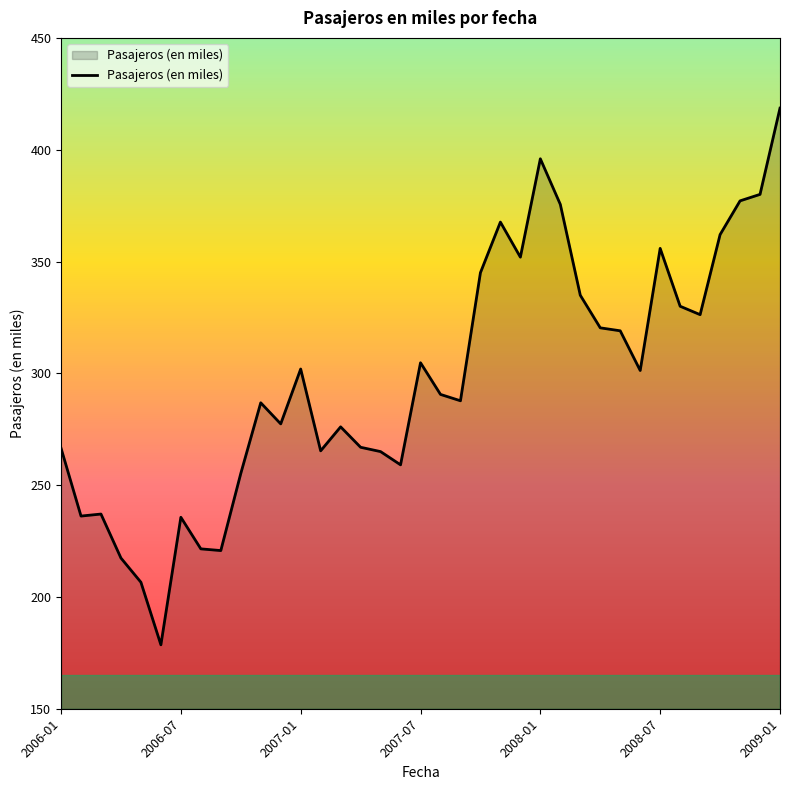

What is the difference between the maximum and minimum values?

240.0